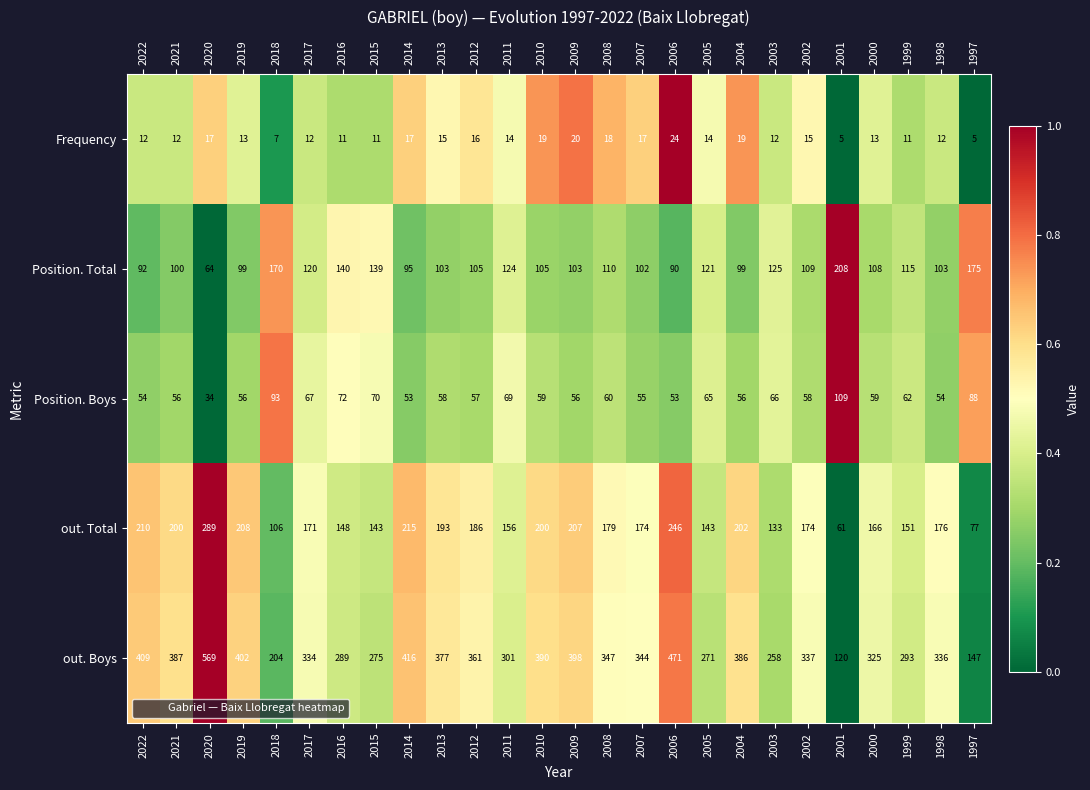

Which category has the highest value across all series?

2020